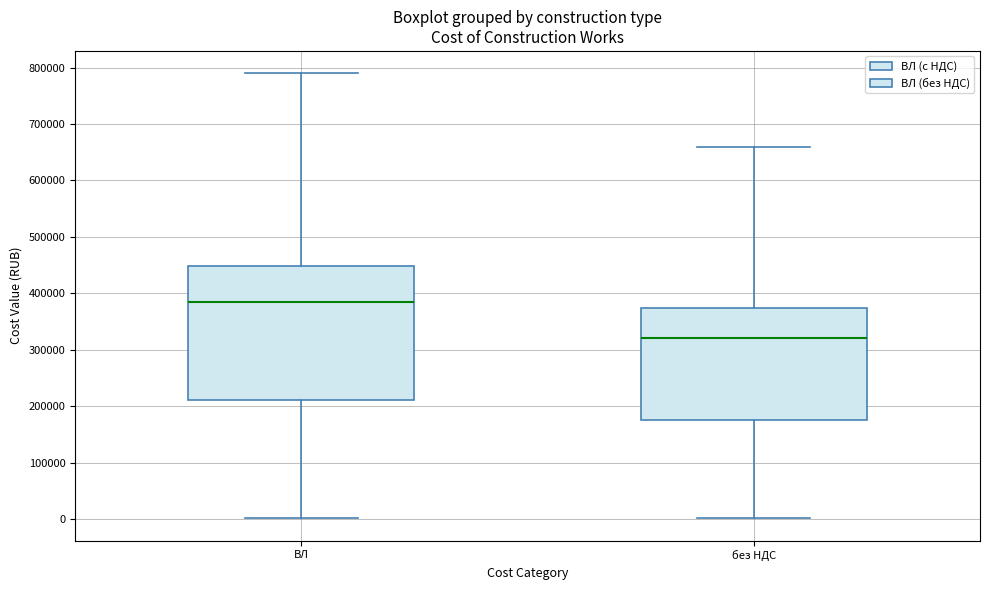

Where does the lower whisker of the box for без НДС end on the y-axis? The values are not printed on the chart, so give them approximately, as read against the axis.

0